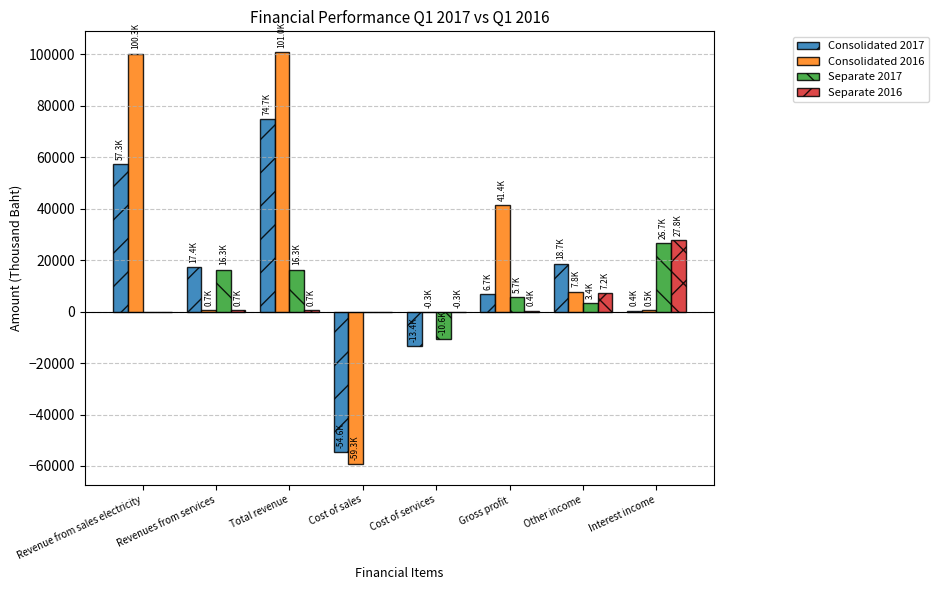

What are all the series names shown in the legend?

Consolidated 2017, Consolidated 2016, Separate 2017, Separate 2016